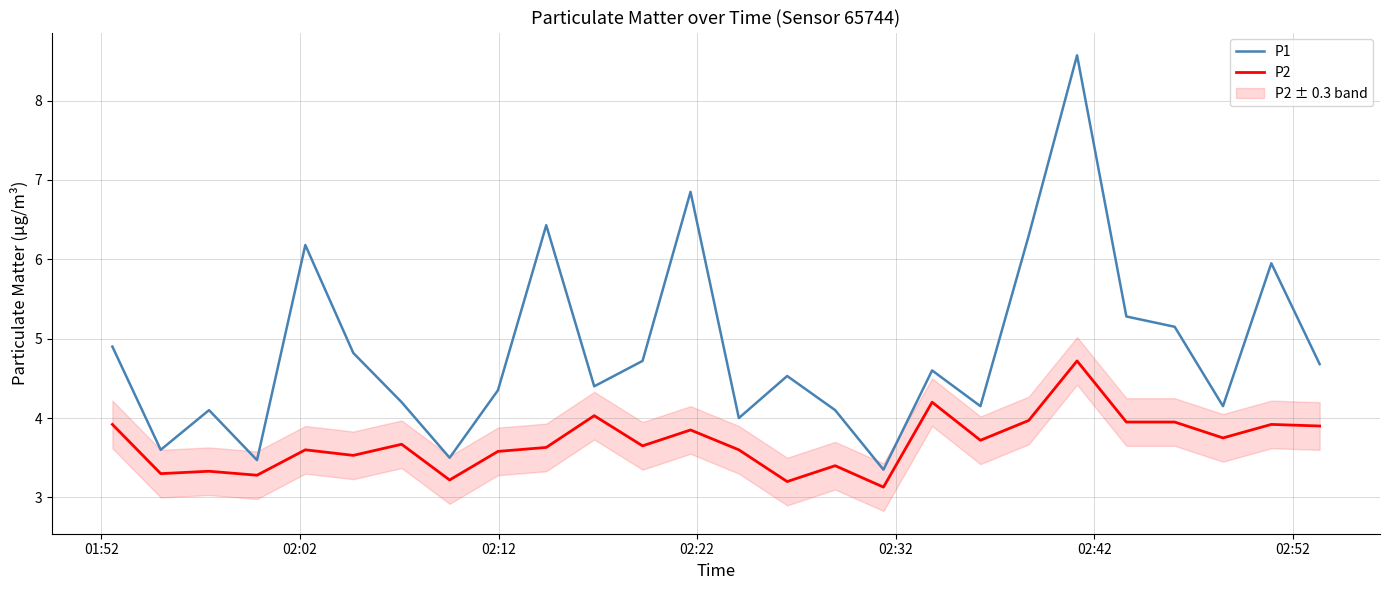

What are all the series names shown in the legend?

P1, P2